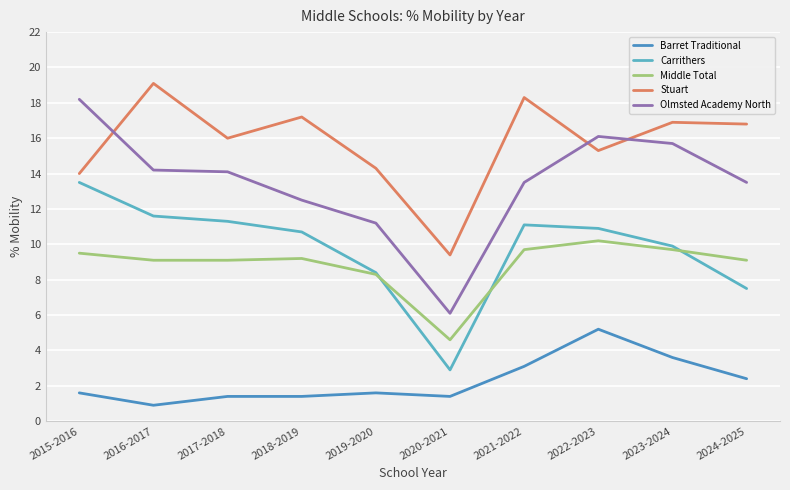

How many lines are shown in the chart?

5